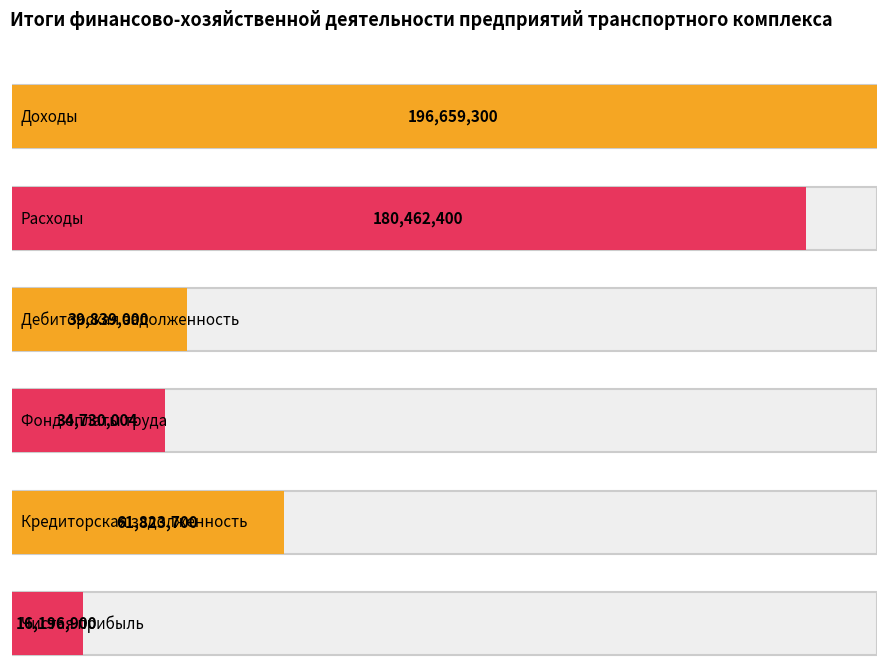

Rank the categories by value from lowest to highest.

Чистая прибыль, Фонд оплаты труда, Дебиторская задолженность, Кредиторская задолженность, Расходы, Доходы